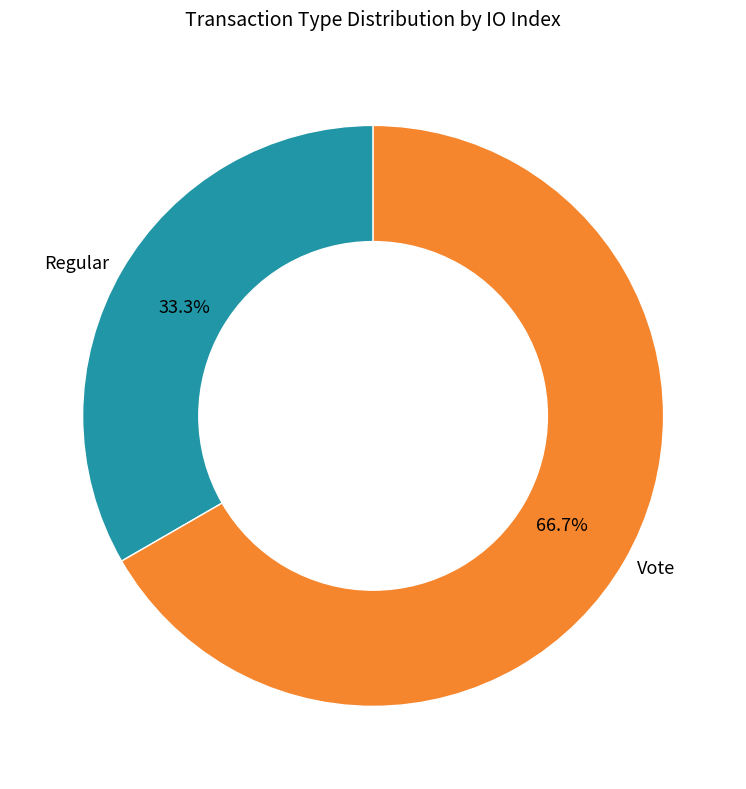

To the nearest percent, what is the average slice percentage?

50%